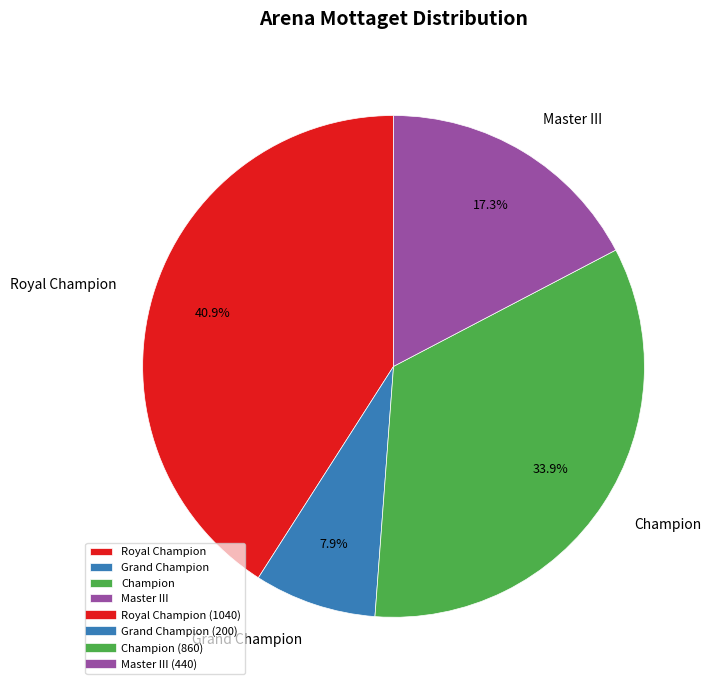

Count the number of slices in the pie.

4